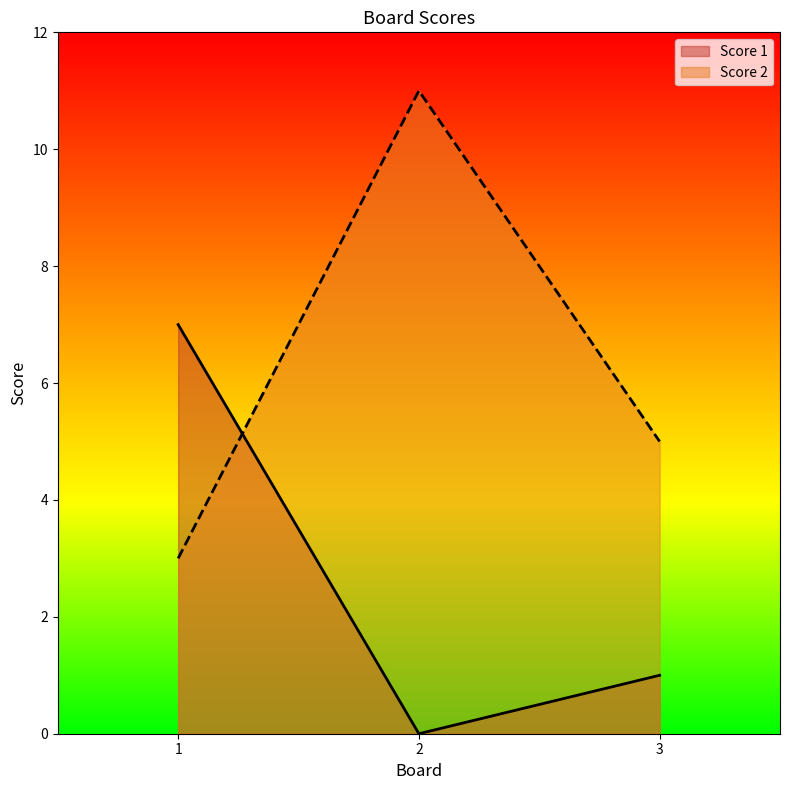

Where does the Score 2 series first go above 5?

2